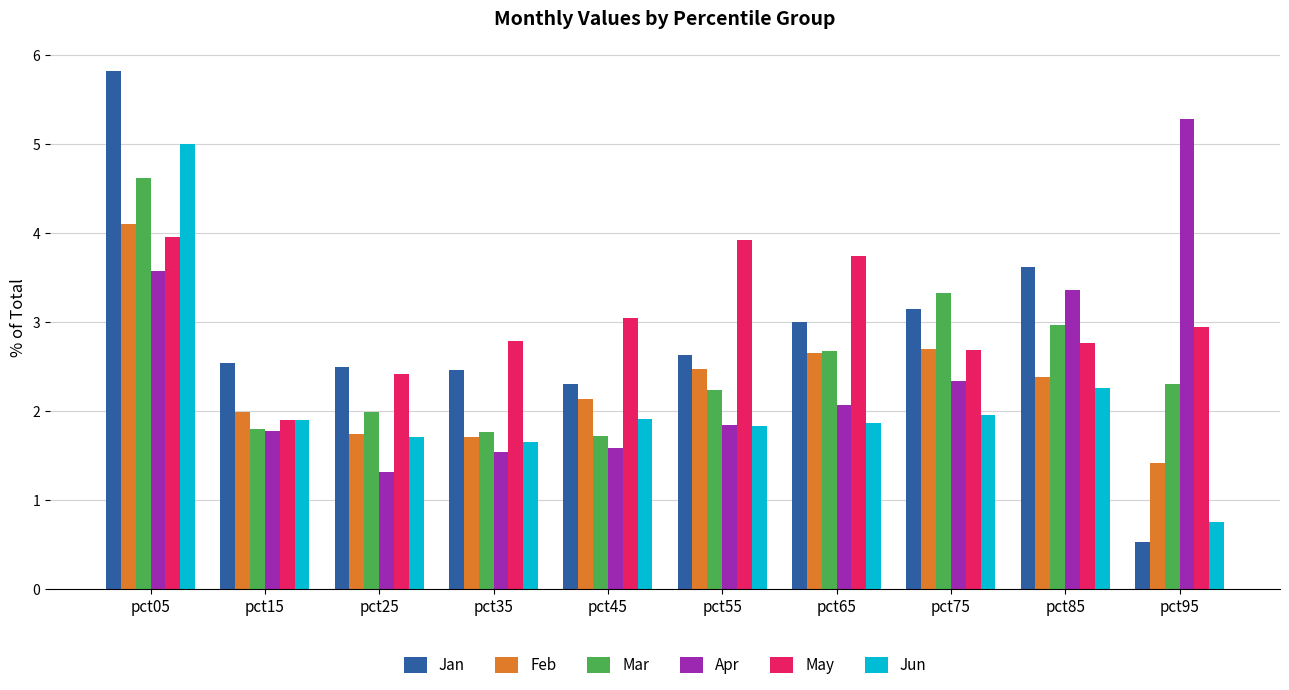

Which category has the highest value in the Jan series?

pct05